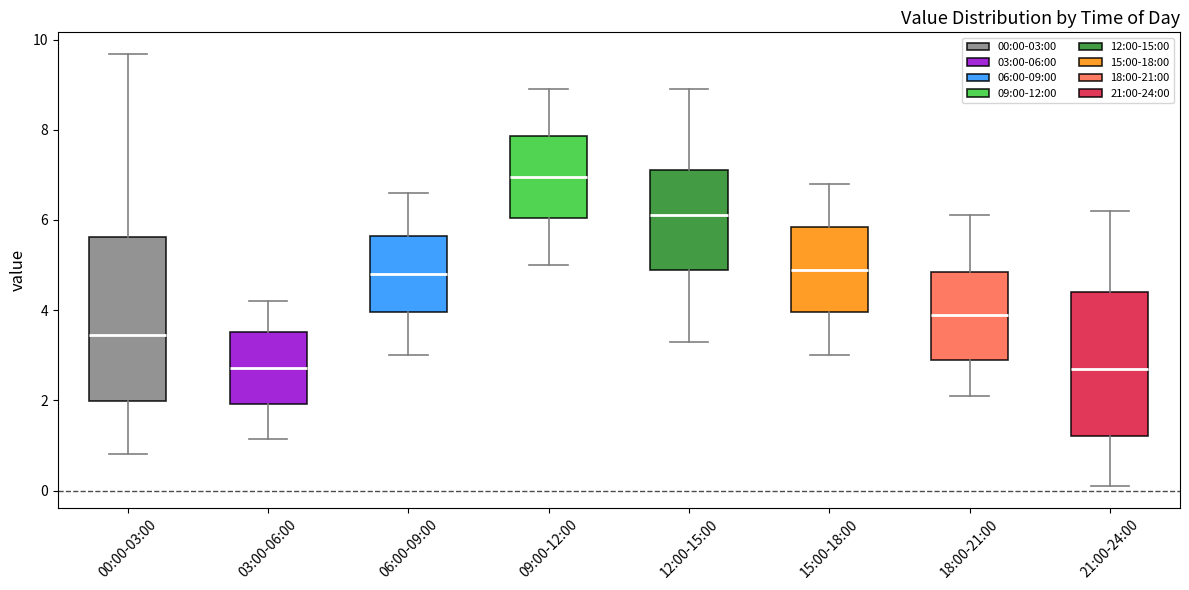

Comparing the boxes themselves (not the whiskers), which one is the tallest?

00:00-03:00